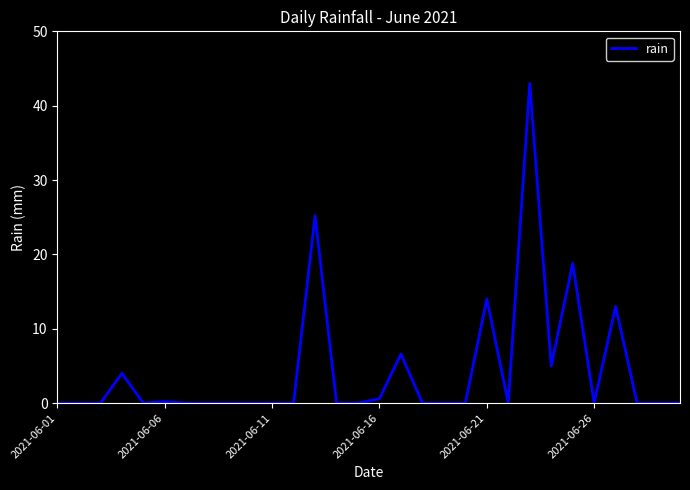

Reading left to right, transcribe all the data shown in this chart.

0.0	0.0	0.0	4.0	0.0	0.2	0.0	0.0	0.0	0.0	0.0	0.0	25.2	0.0	0.0	0.6	6.6	0.0	0.0	0.0	14.0	0.0	43.0	5.0	18.8	0.0	13.0	0.0	0.0	0.0